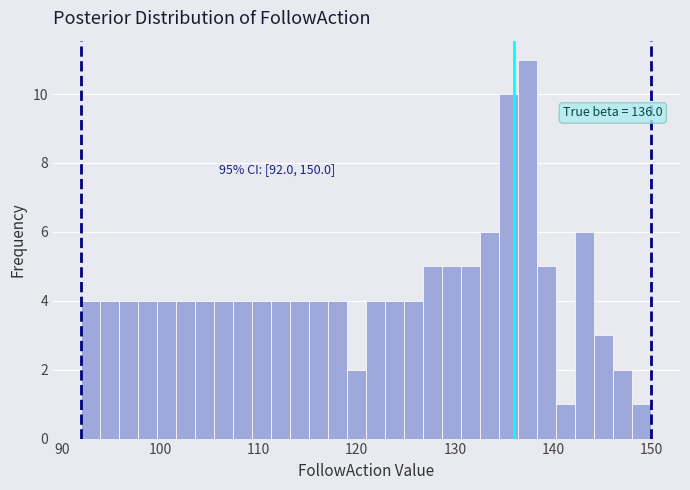

Around what value on the x-axis is the tallest bar? Give the approximate position of its centre, as read against the axis.

137